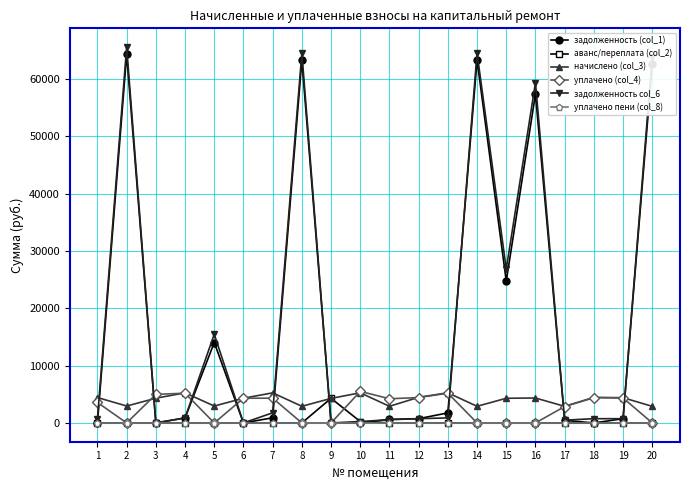

Is the value of начислено (col_3) at 2 greater than the value of уплачено пени (col_8) at 2?

Yes